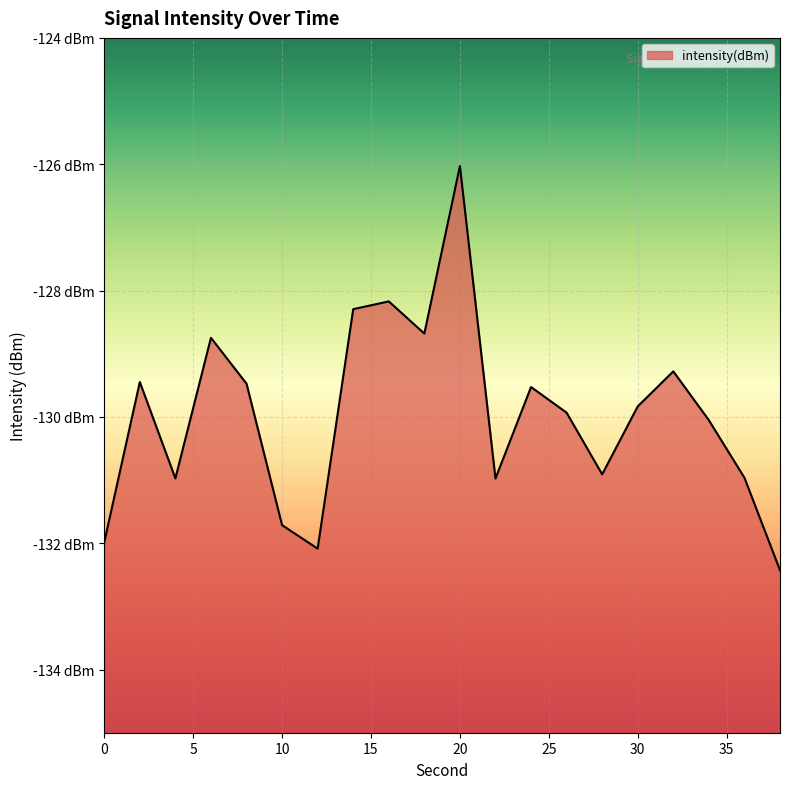

The value at 2 is -62.3. True or false?

False